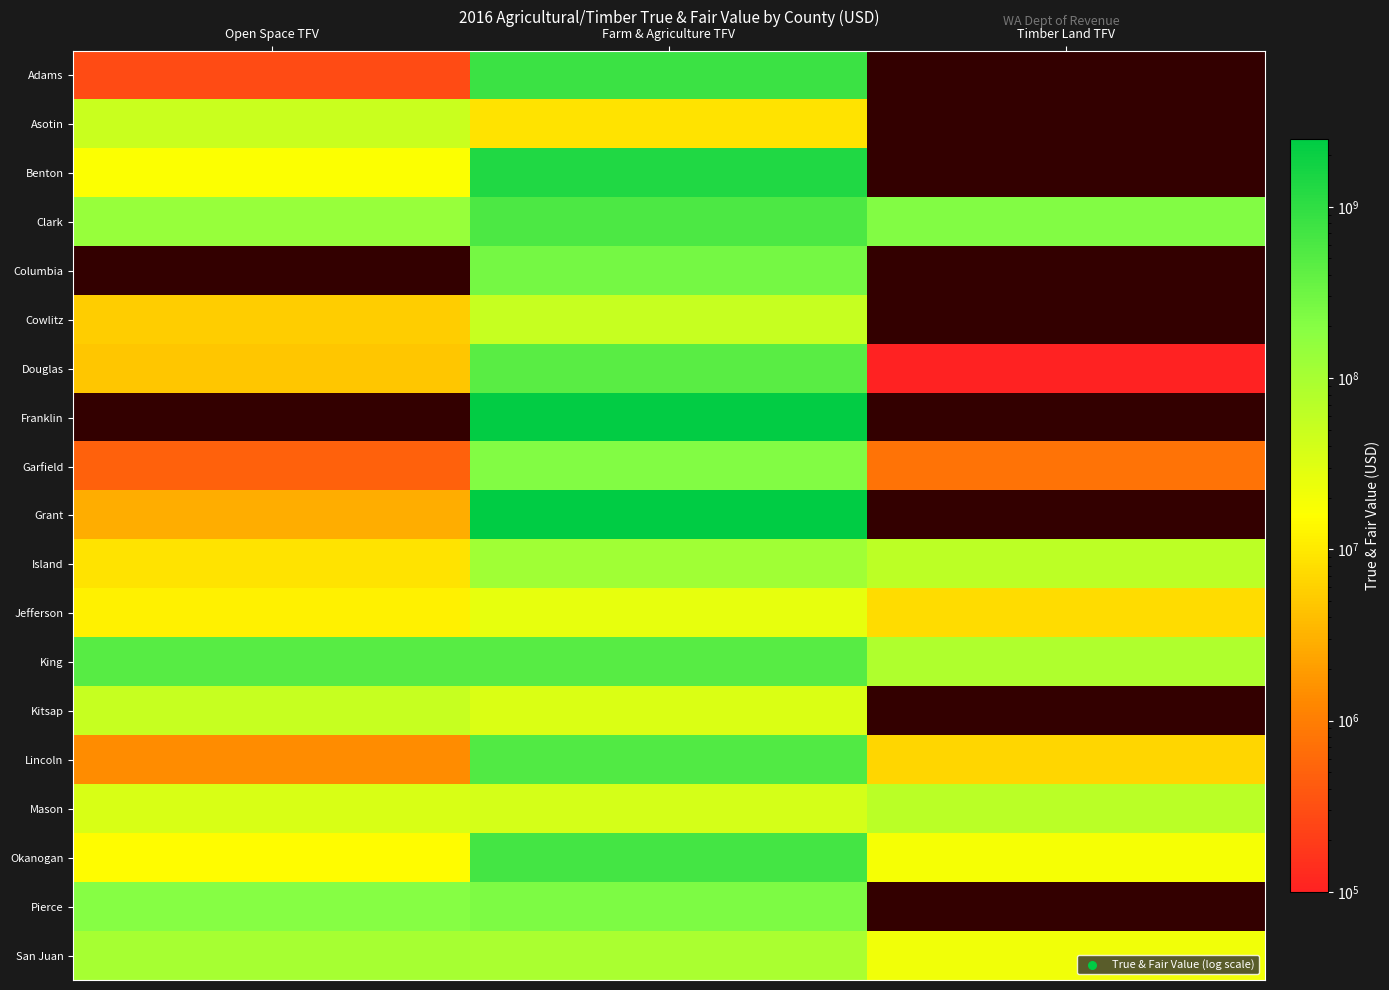

Is it true that Douglas equals 249405689.9 at Farm & Agriculture TFV?

False